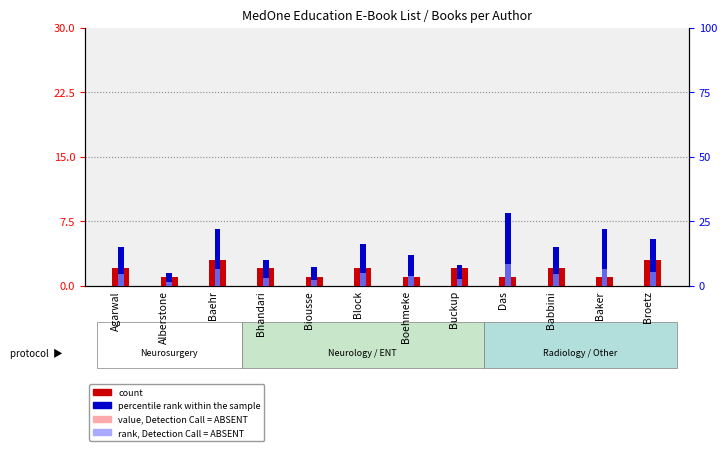

Count the number of data series in this chart.

4